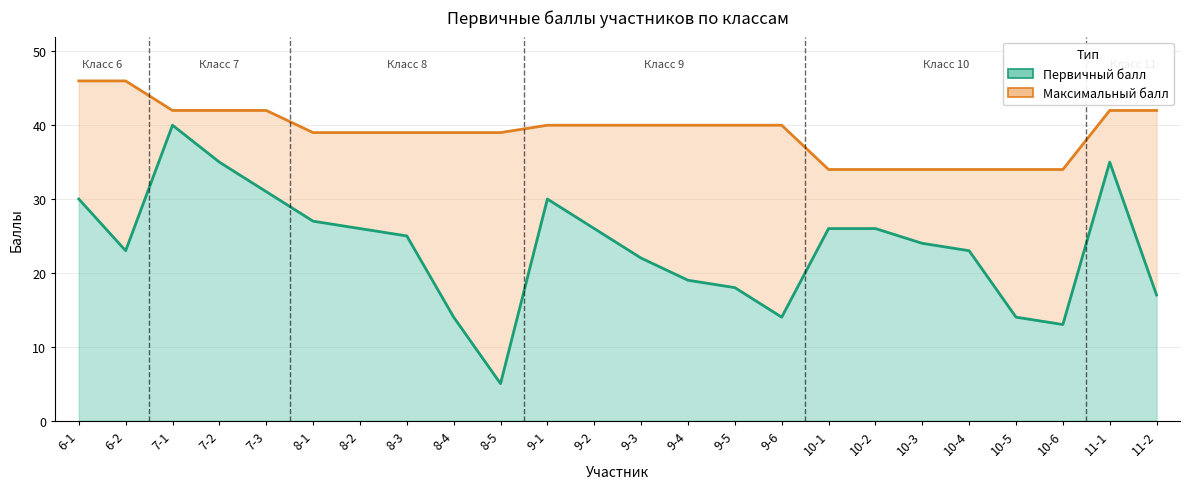

True or false: Максимальный балл and Первичный балл intersect in this chart.

False